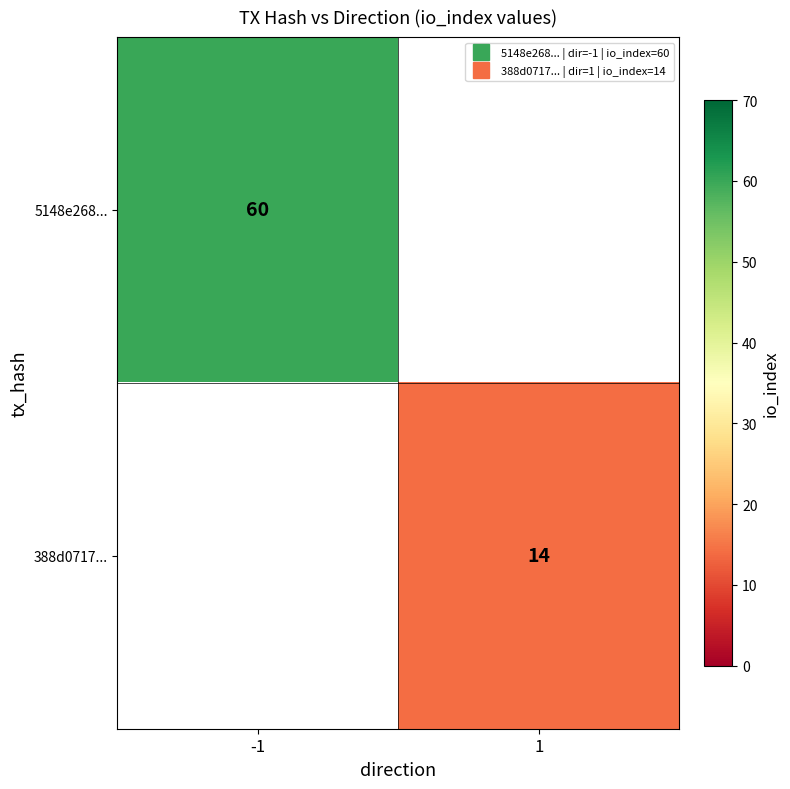

What is the approximate value of 5148e268... at -1?

60.0